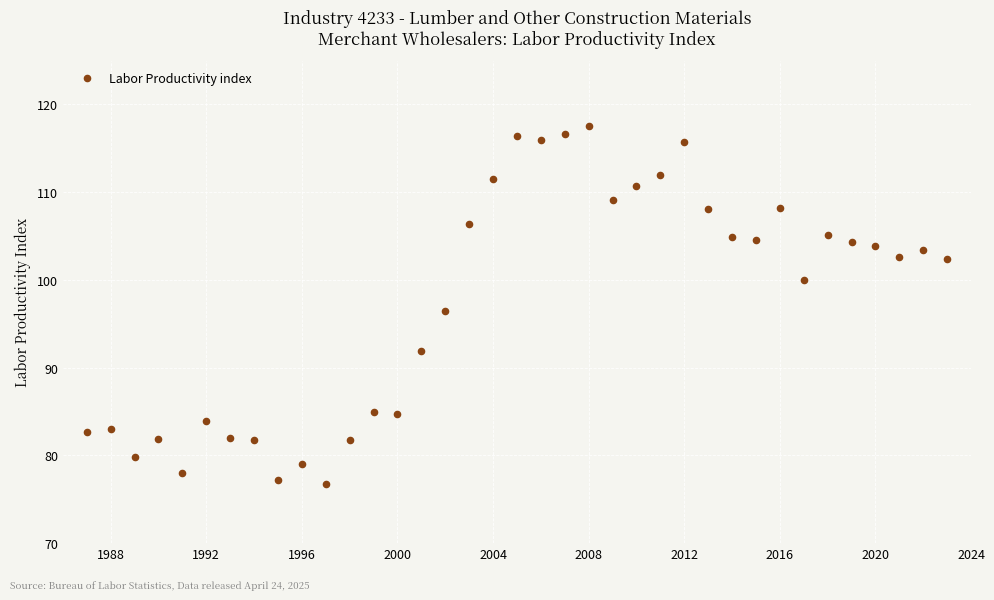

What is the range of X values (max minus min)?

36.0